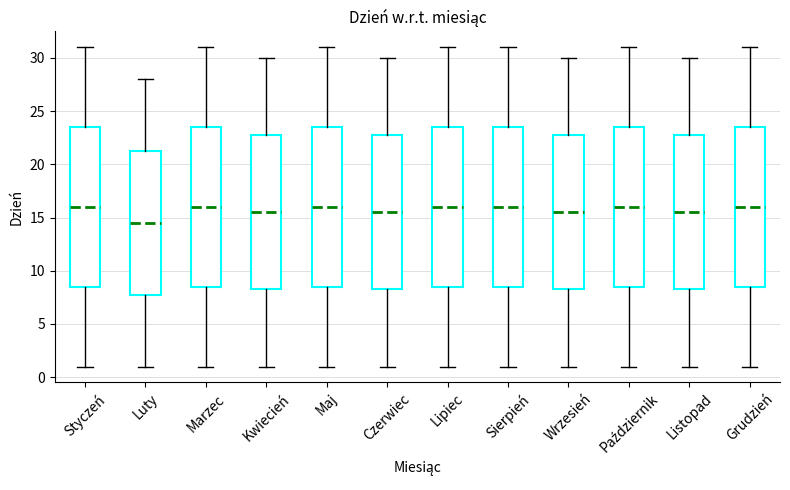

Where does the median line of the box for Kwiecień sit on the y-axis? The values are not printed on the chart, so give them approximately, as read against the axis.

15.5